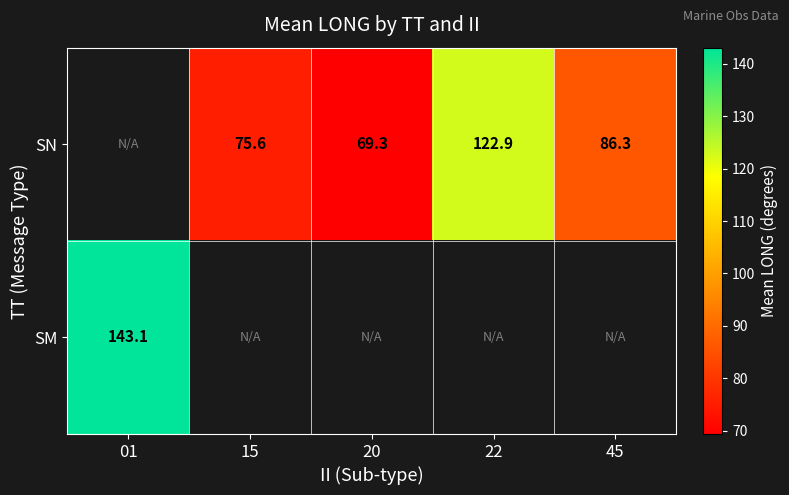

Is the value of SN at 15 greater than the value of SM at 01?

No